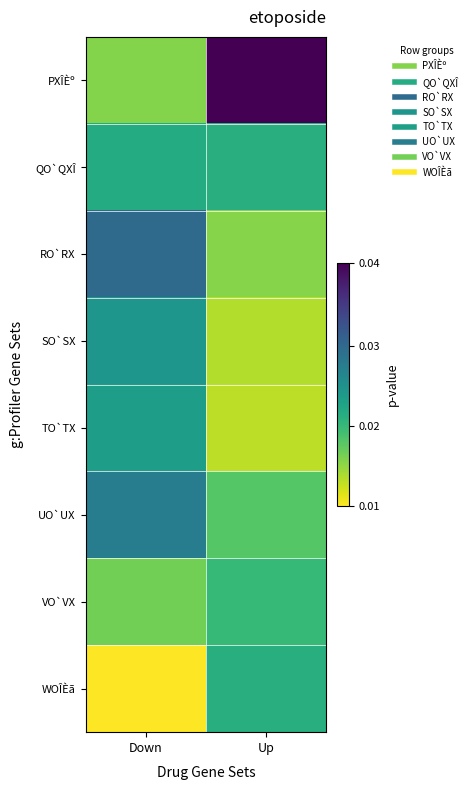

What is the greatest value displayed?

1.0